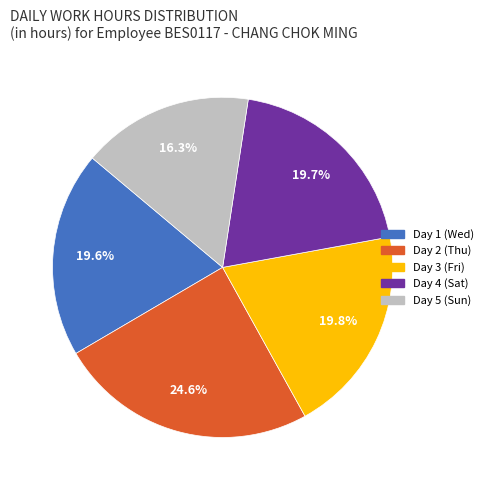

Does Day 2 (Thu) account for over 50% of the chart?

No